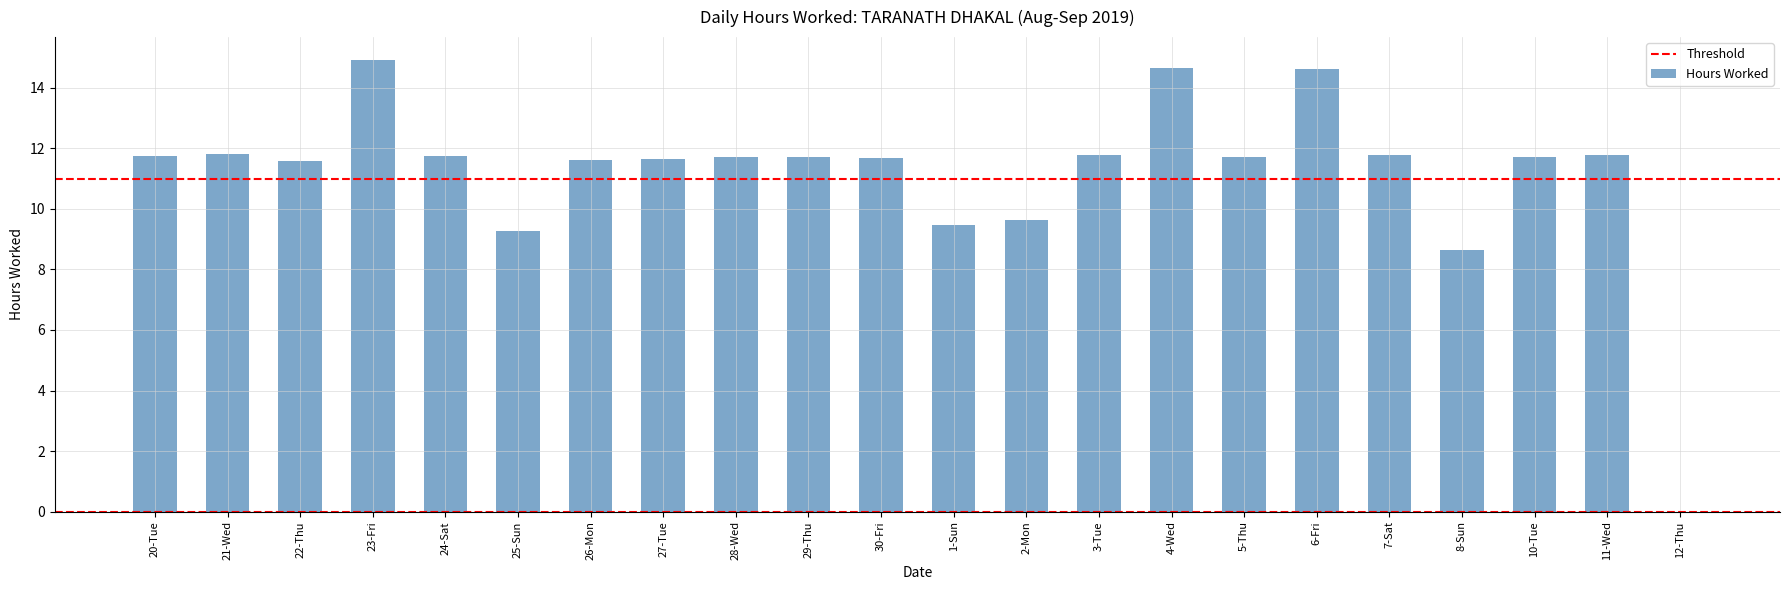

How many categories are shown in the chart?

22